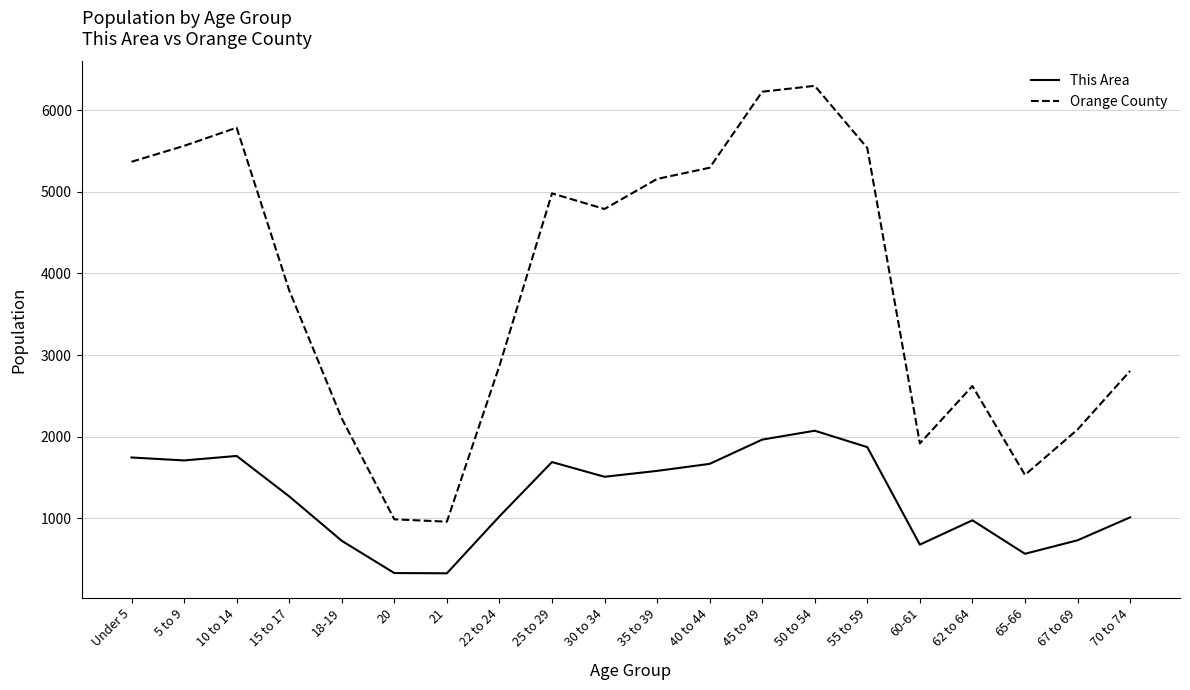

What is the difference between the This Area values at 62 to 64 and 25 to 29?

713